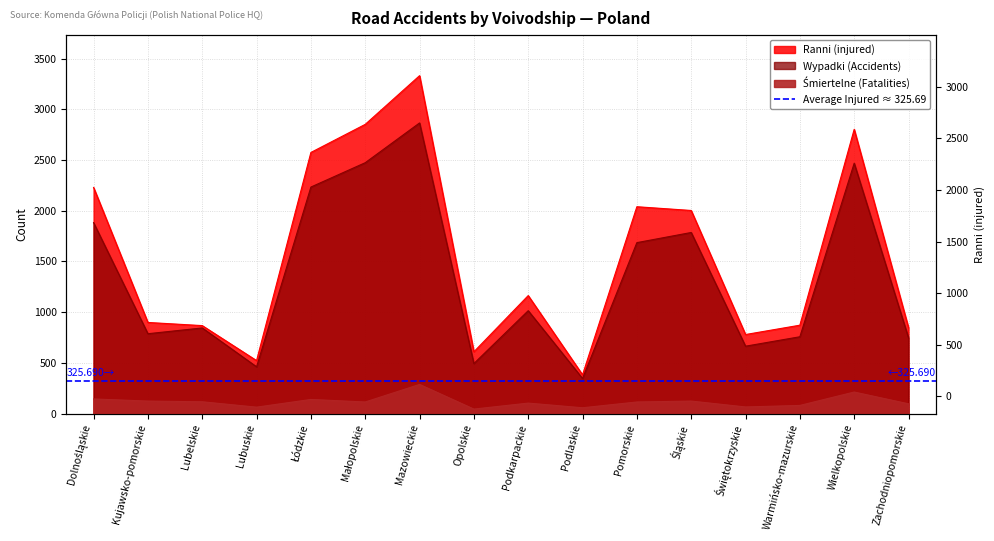

What is the sum of the Wypadki (Accidents) values at Lubelskie and Kujawsko-pomorskie?

1633